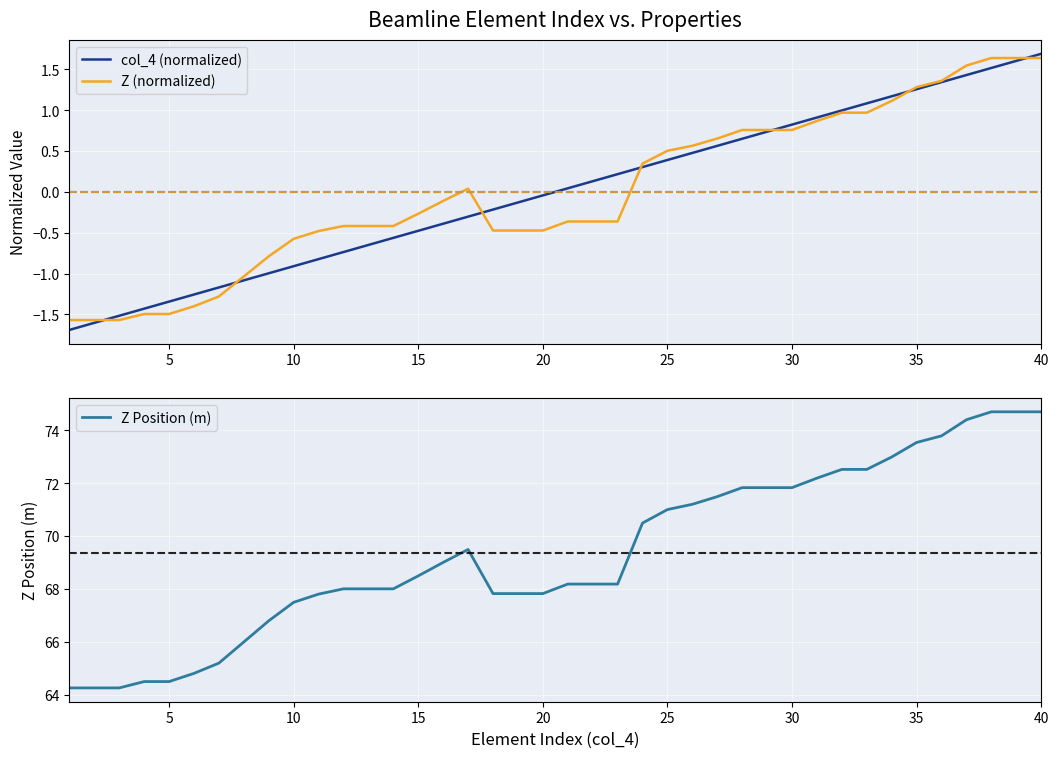

True or false: Z (normalized) and Z Position (m) intersect in this chart.

False